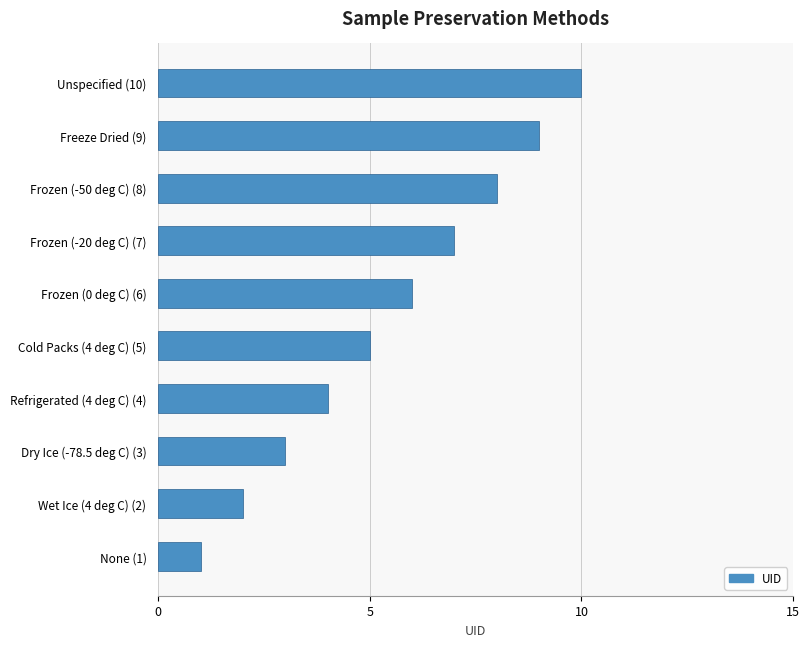

List the labels in order of value, smallest first.

None (1), Wet Ice (4 deg C) (2), Dry Ice (-78.5 deg C) (3), Refrigerated (4 deg C) (4), Cold Packs (4 deg C) (5), Frozen (0 deg C) (6), Frozen (-20 deg C) (7), Frozen (-50 deg C) (8), Freeze Dried (9), Unspecified (10)